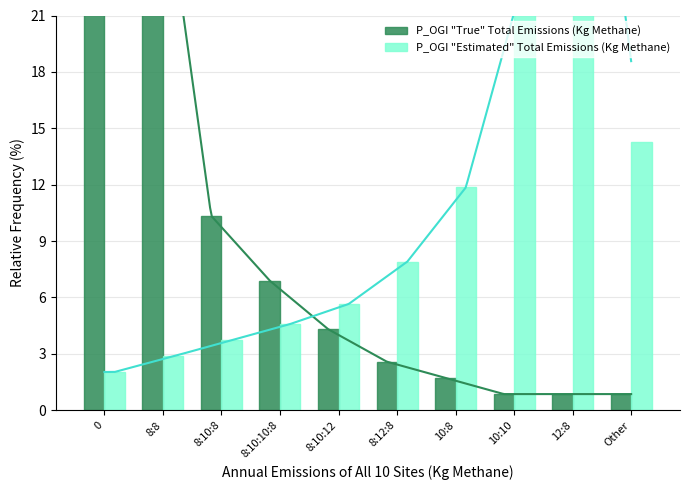

List the series in order of their overall mean, highest first.

P_OGI "Estimated" Total Emissions (Kg Methane), P_OGI "True" Total Emissions (Kg Methane)